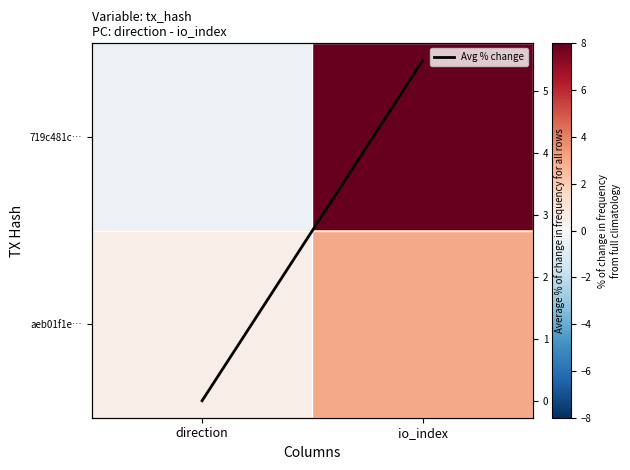

What is the difference between the maximum and minimum values in the 719c481c… series?

8.5